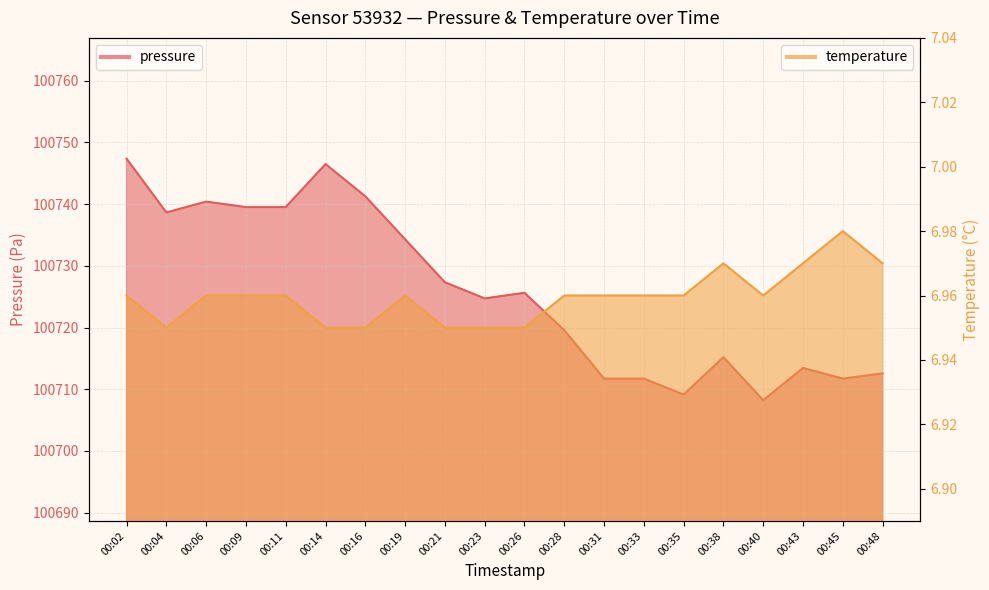

What is the value of the pressure point at the 5th from the left?

100739.5